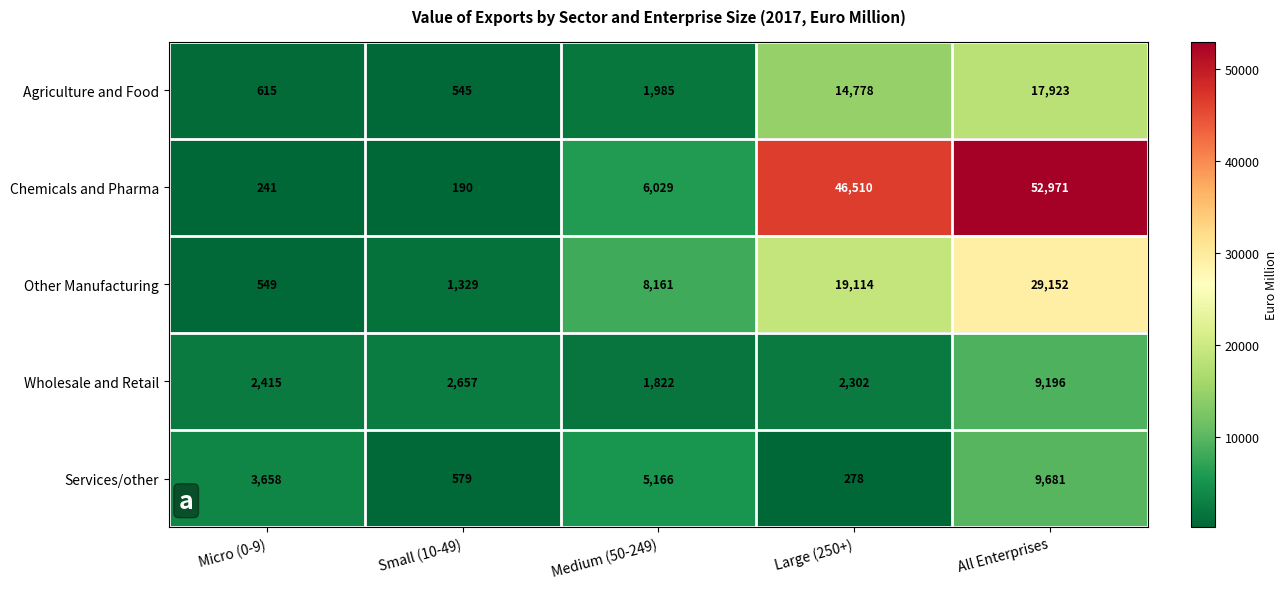

What is the maximum value shown in the chart?

52971